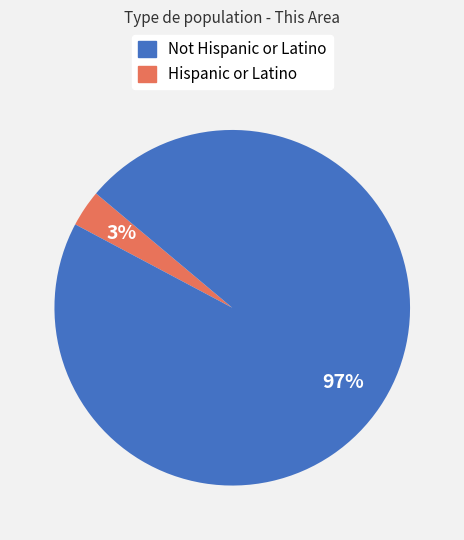

How many slices are in this pie chart?

2